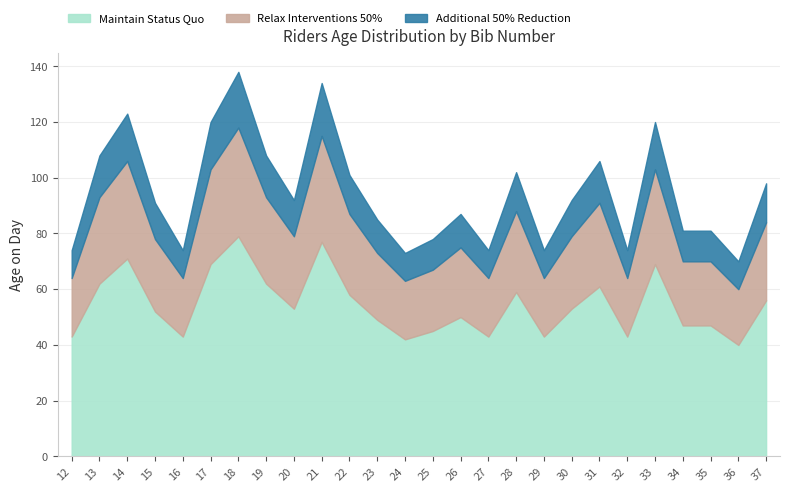

At which label does Additional 50% Reduction first exceed 13?

13